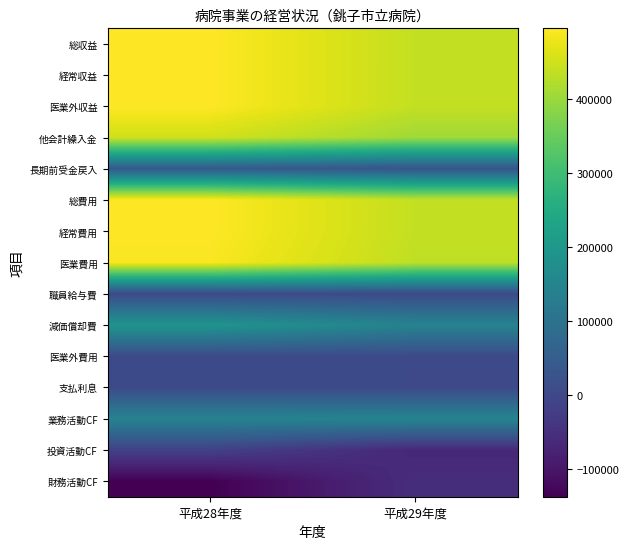

Rank the series by their maximum value, from highest to lowest.

総収益, 総費用, 経常費用, 経常収益, 医業外収益, 医業費用, 他会計繰入金, 減価償却費, 業務活動CF, 長期前受金戻入, 医業外費用, 支払利息, 職員給与費, 投資活動CF, 財務活動CF